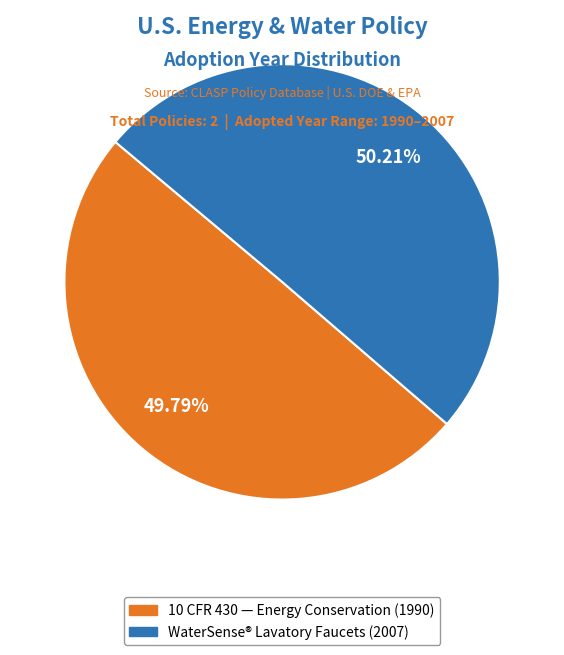

Does any single category account for the majority?

Yes